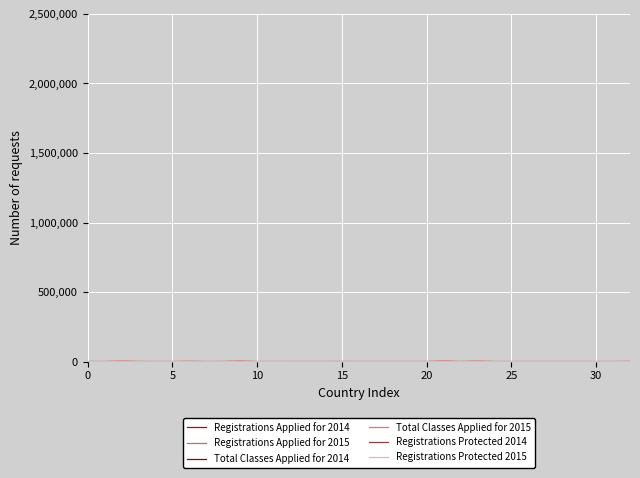

Does the chart display data point markers on the line(s)?

No